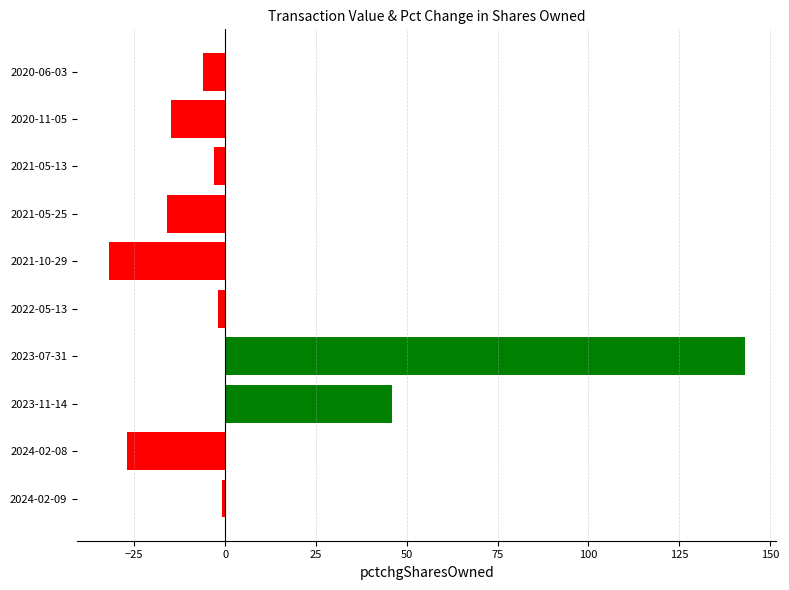

The chart shows a value of -26 at 2021-05-25. True or false?

False